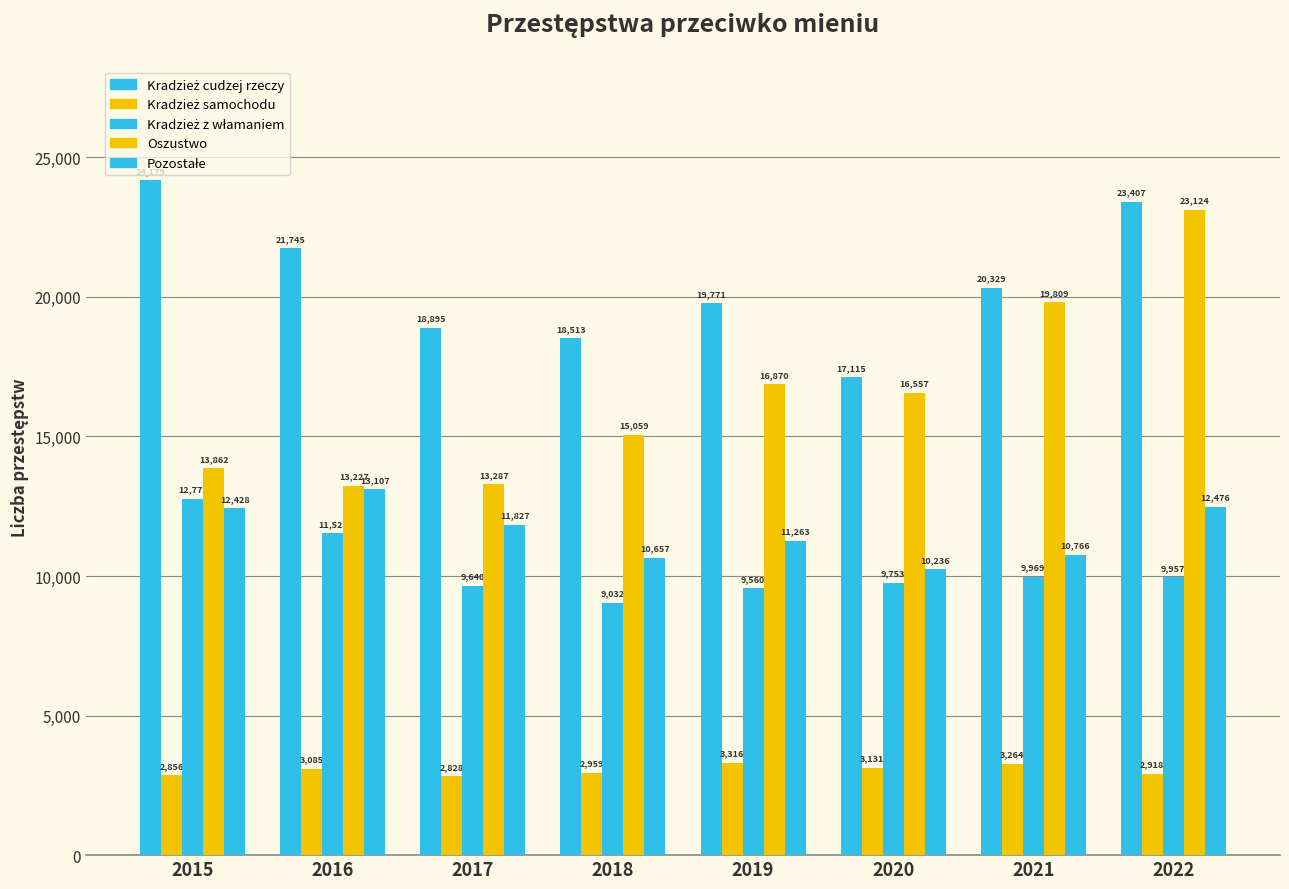

What is the minimum value for Oszustwo?

13227